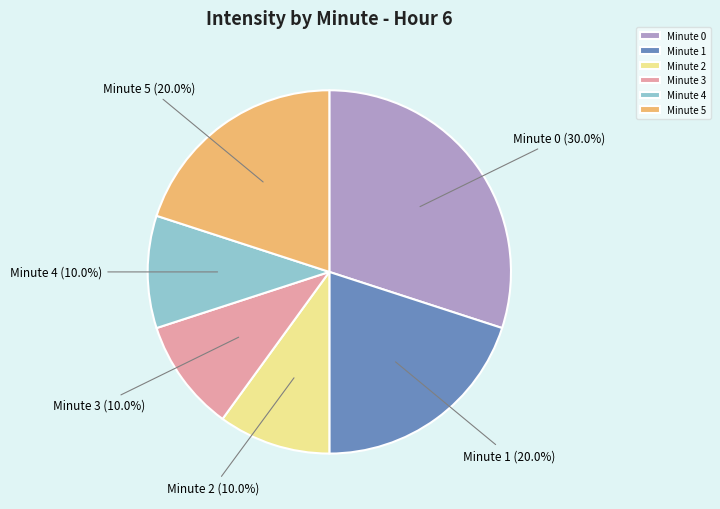

Which category has the biggest portion of the pie?

Minute 0